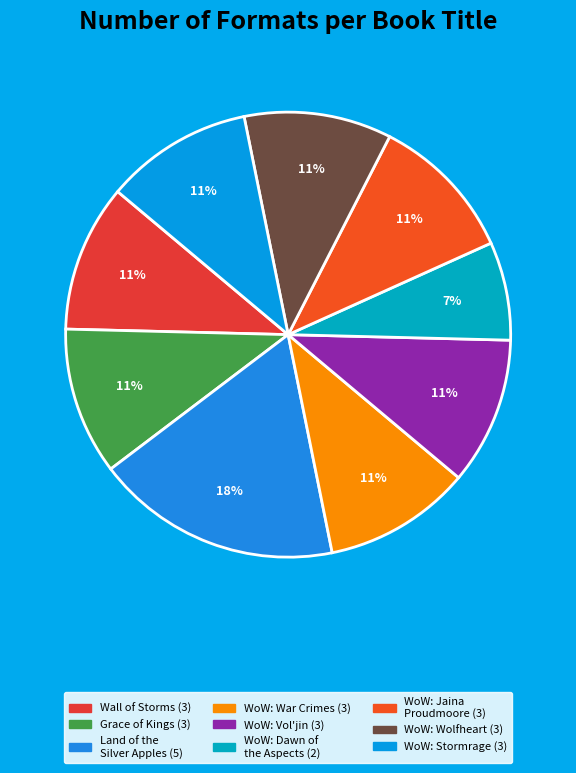

Count the number of slices in the pie.

9